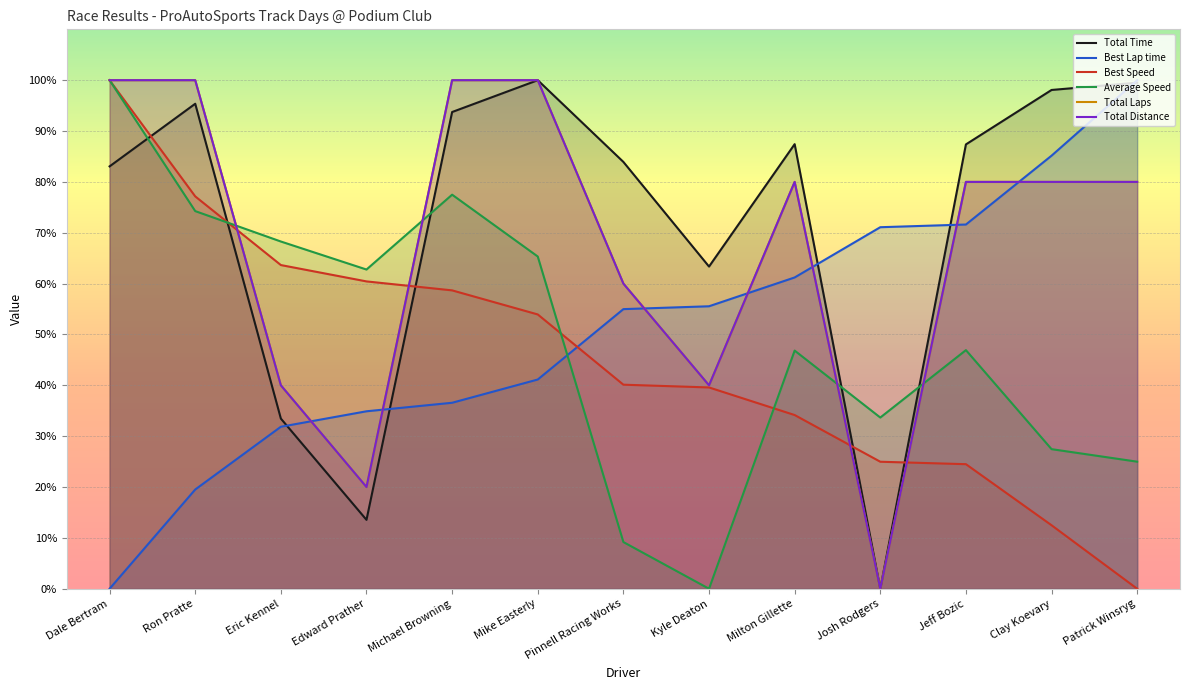

How many data points does each series have?

13